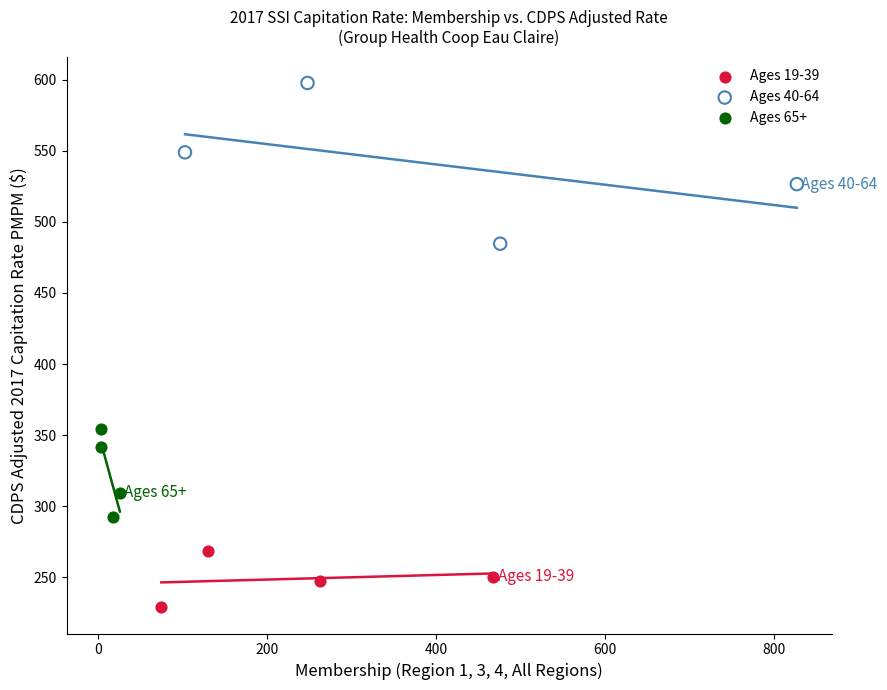

Which series contains the lowest Y value?

Ages 19-39